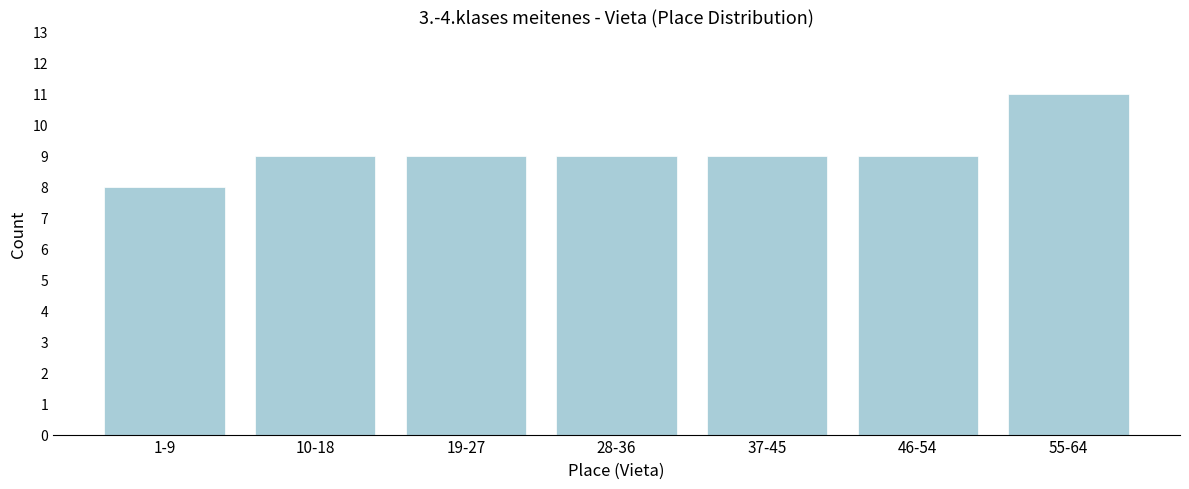

Reading left to right, what are all the values shown in this chart?

8	9	9	9	9	9	11